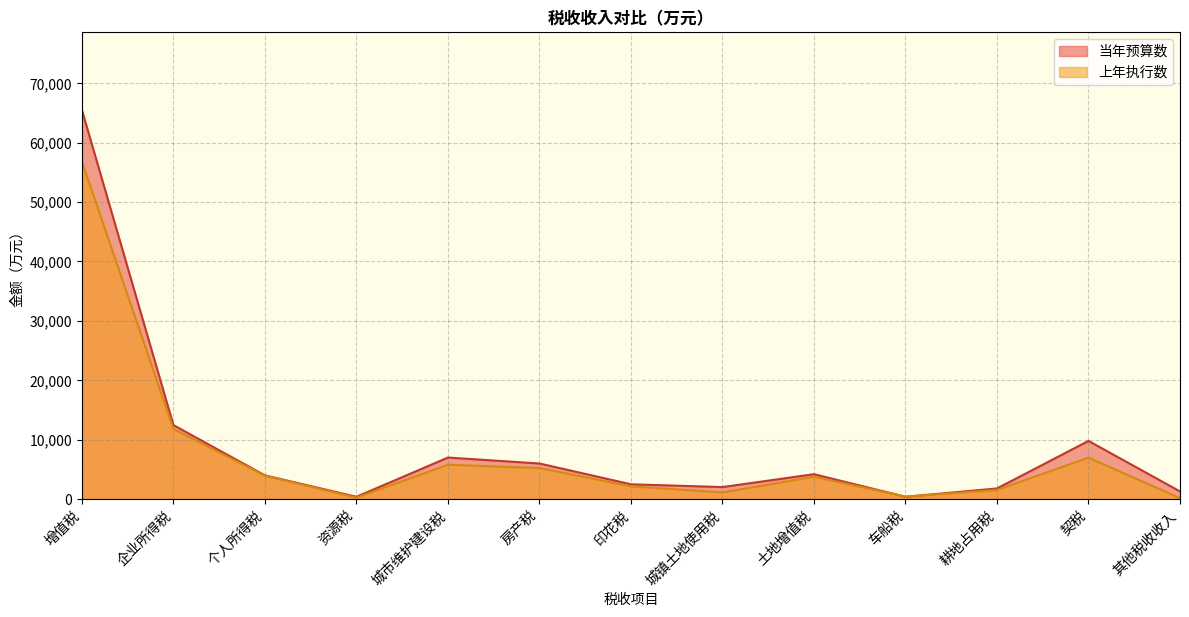

What is the minimum value for 当年预算数?

400